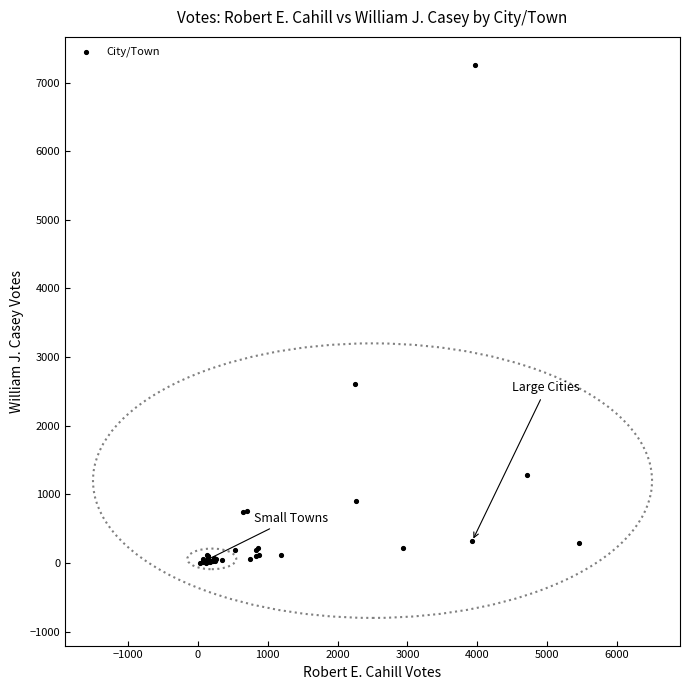

What Y value in the scatter plot is closest to 3633?

2611